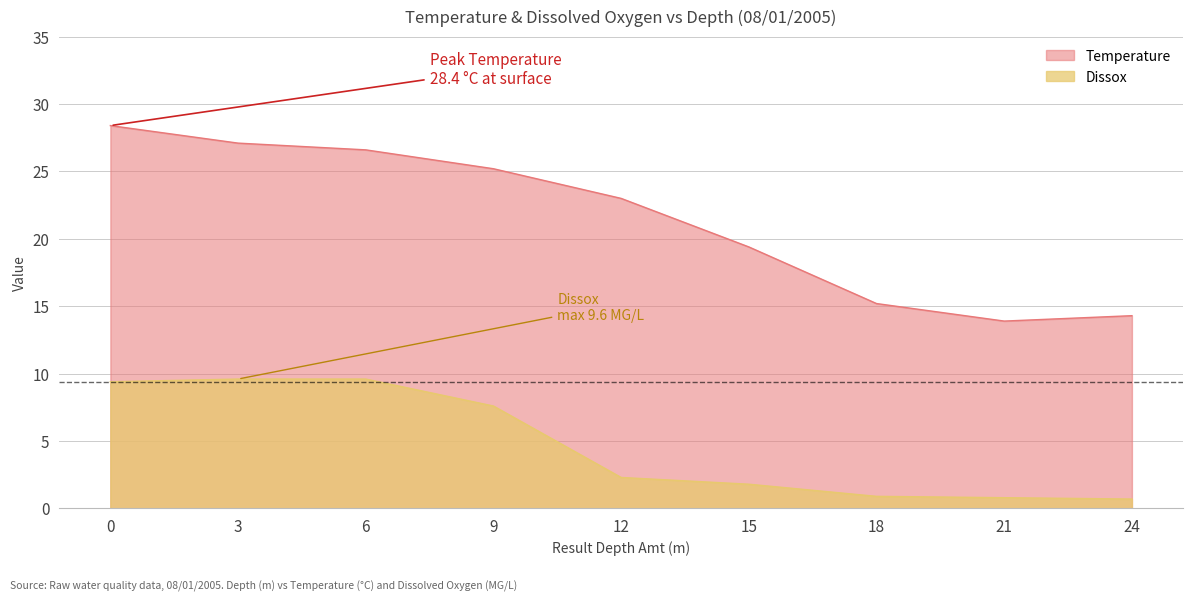

What is the value of the Temperature point at the 3rd from the left?

26.6